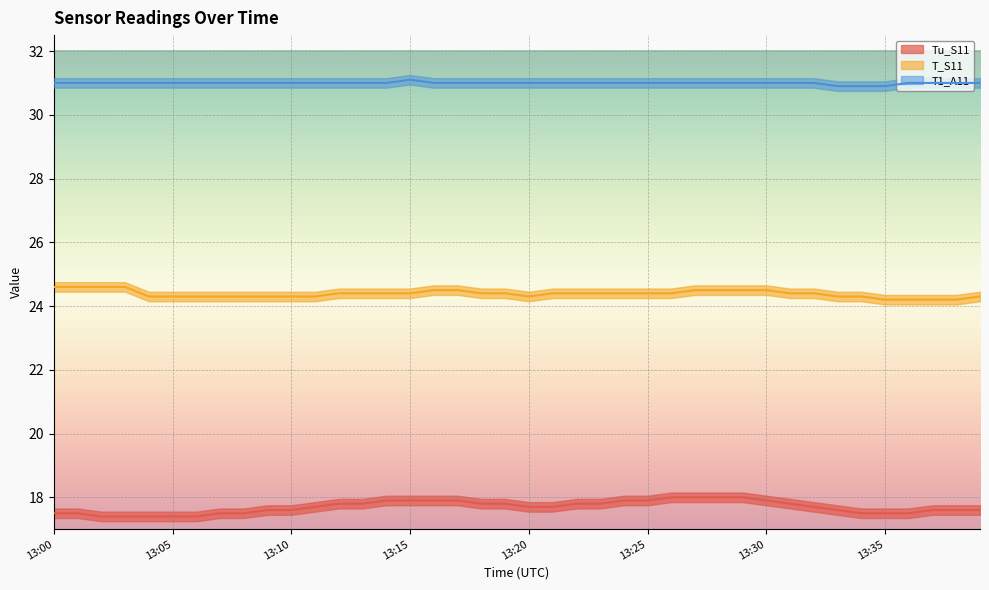

Which has a higher value, 13:06 or 13:32?

13:32